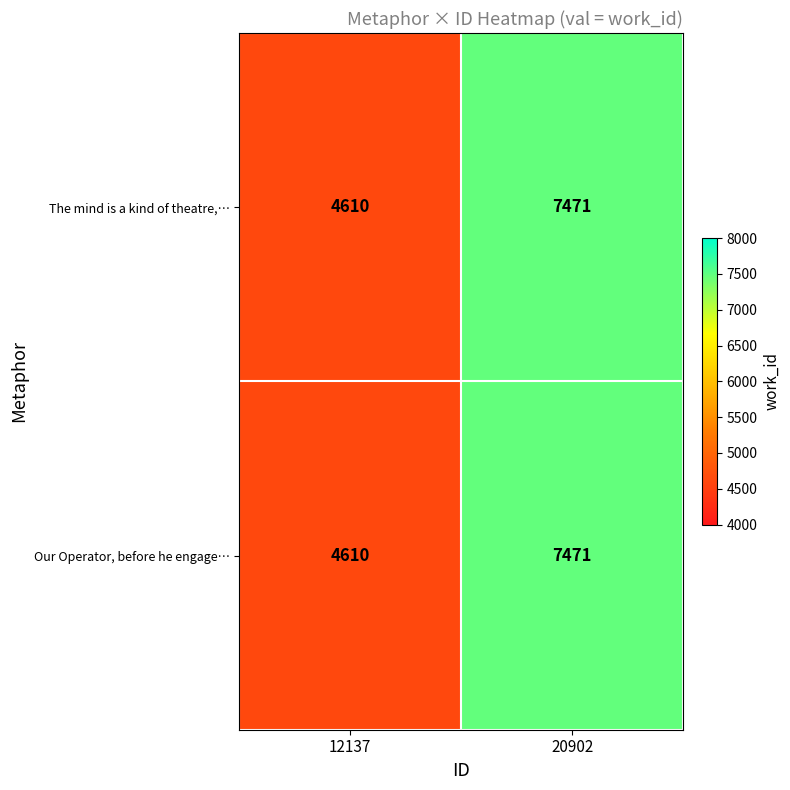

Read the Our Operator, before he engage… value at 20902, to the nearest 10.

7470